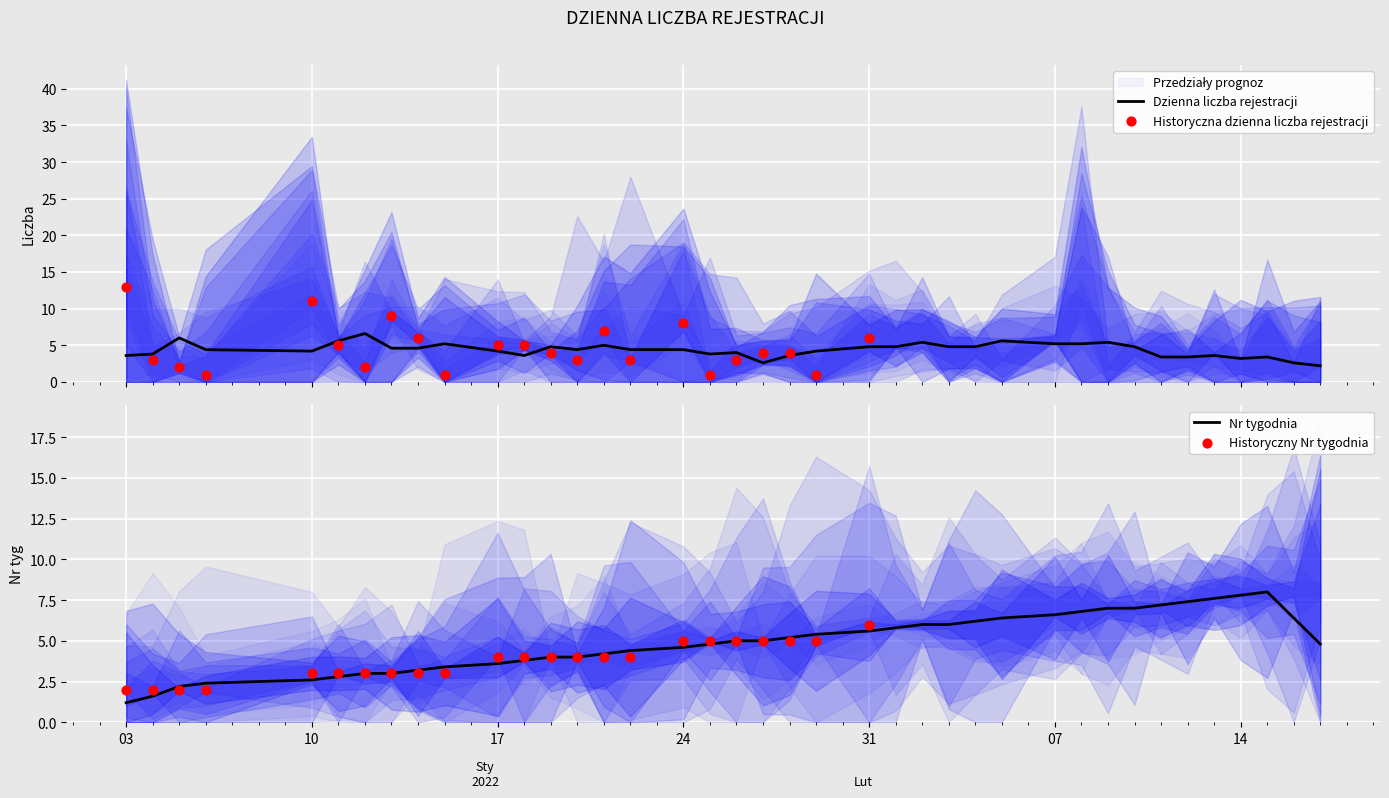

Which series reaches the minimum Y coordinate?

Dzienna liczba rejestracji